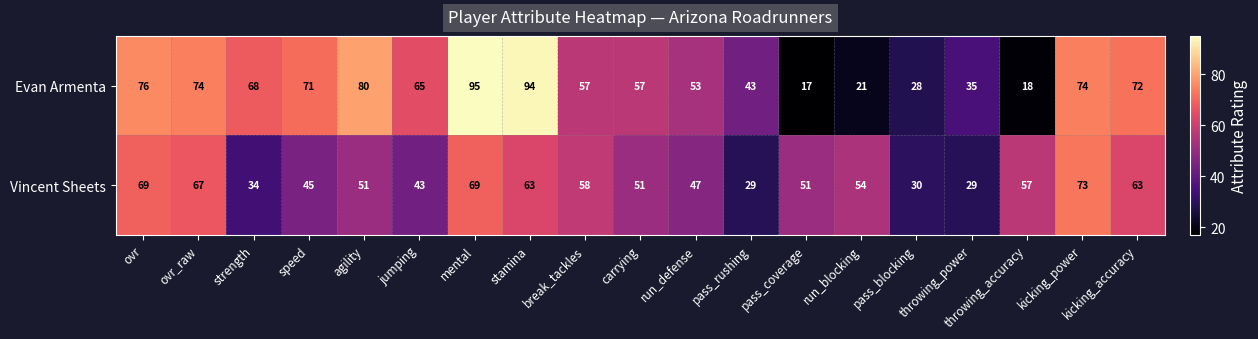

Between ovr and strength, which series saw the biggest shift?

Vincent Sheets